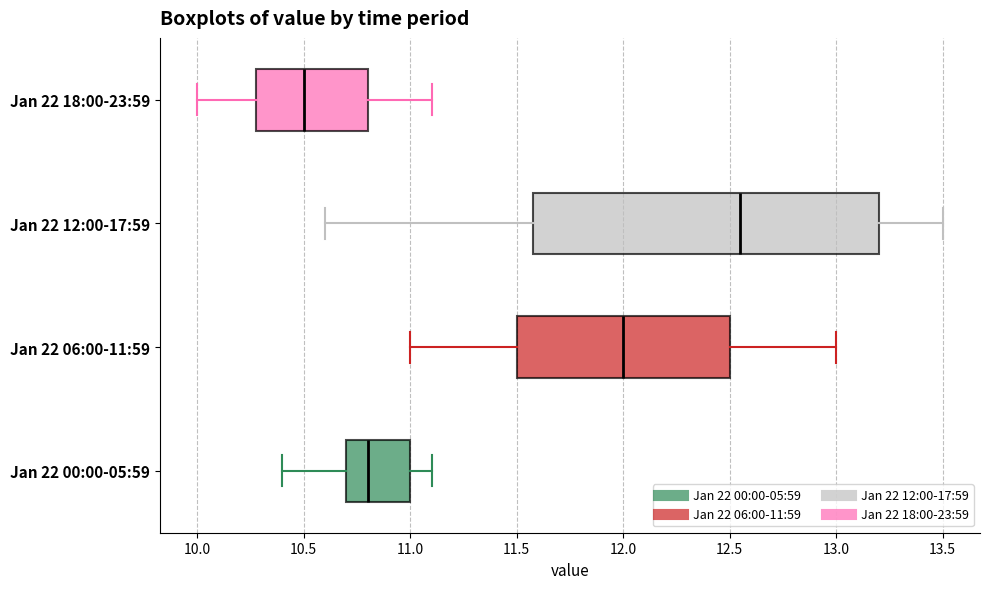

Reading bottom to top, transcribe this box plot: for each box, give where its median line is, the range the box spans, and where its two whiskers end, as read against the x-axis. The values are not printed on the chart, so give them approximately, as read against the axis.

Jan 22 00:00-05:59: median 10.80, box 10.70 to 11.00, whiskers 10.40 to 11.10
Jan 22 06:00-11:59: median 12.00, box 11.50 to 12.50, whiskers 11.00 to 13.00
Jan 22 12:00-17:59: median 12.55, box 11.60 to 13.20, whiskers 10.60 to 13.50
Jan 22 18:00-23:59: median 10.50, box 10.30 to 10.80, whiskers 10.00 to 11.10